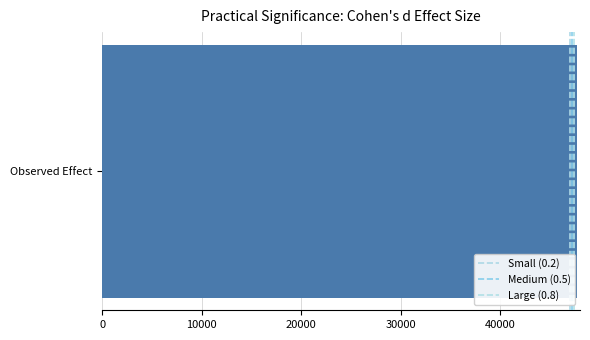

The value of Large (0.8) at 10000 is 1. True or false?

False